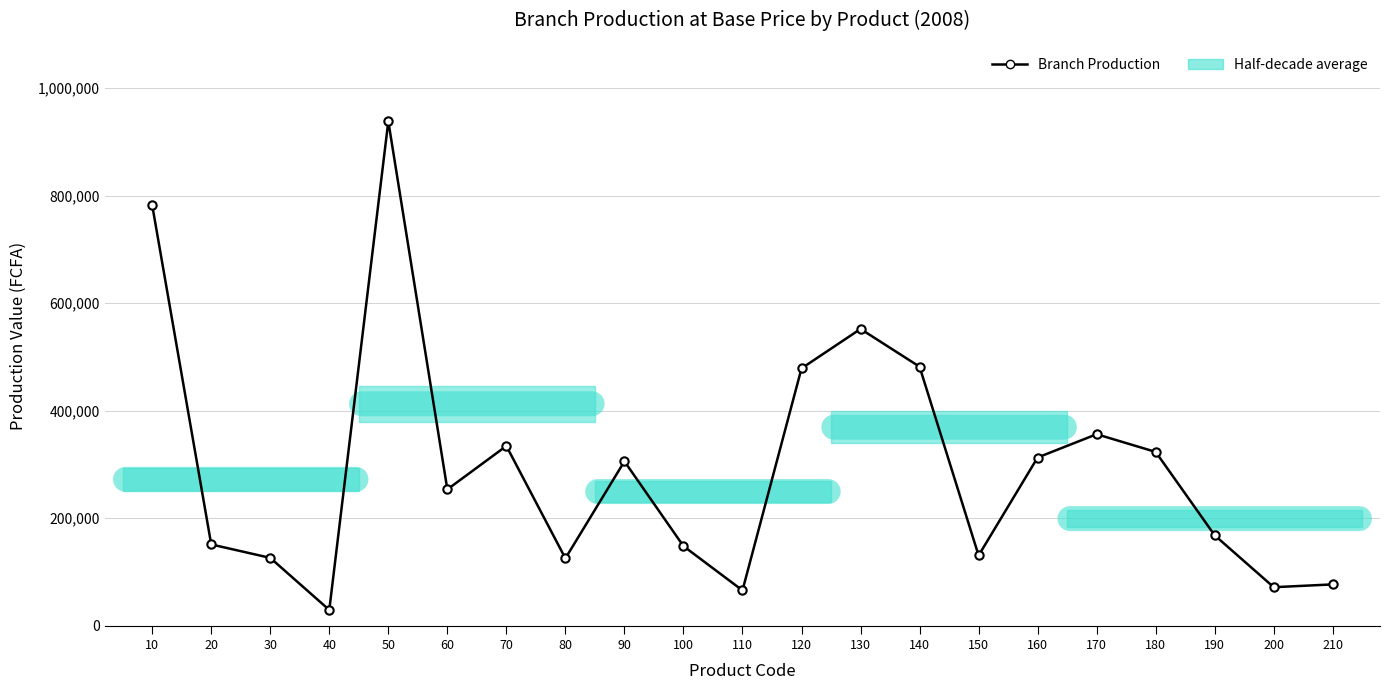

What is the difference between the second highest and minimum values?

752948